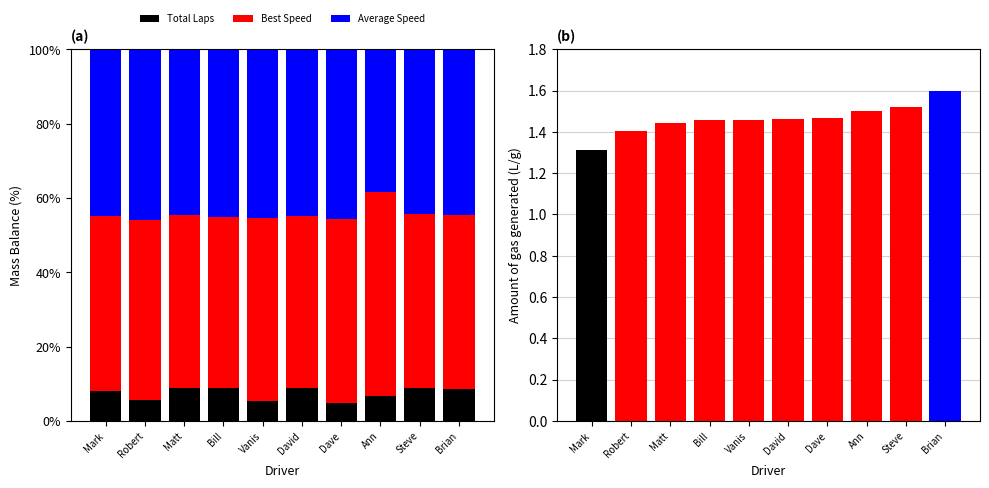

Is the value of Total Laps at Robert greater than the value of Best Speed at David?

No